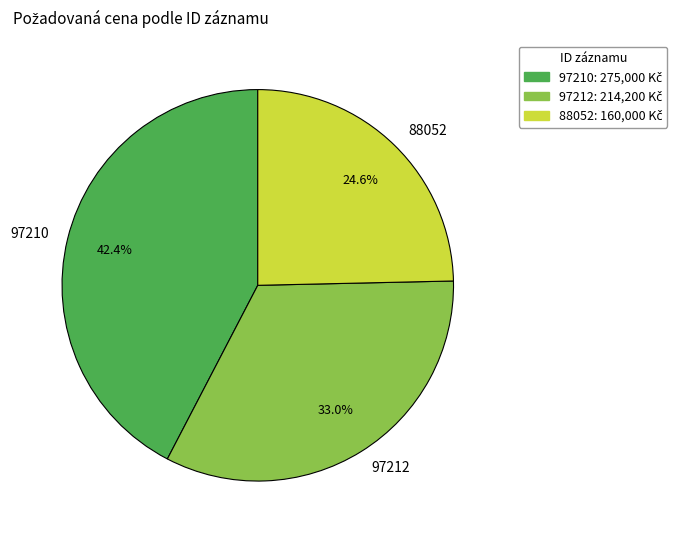

How much of the chart is everything except 97212?

67.0%